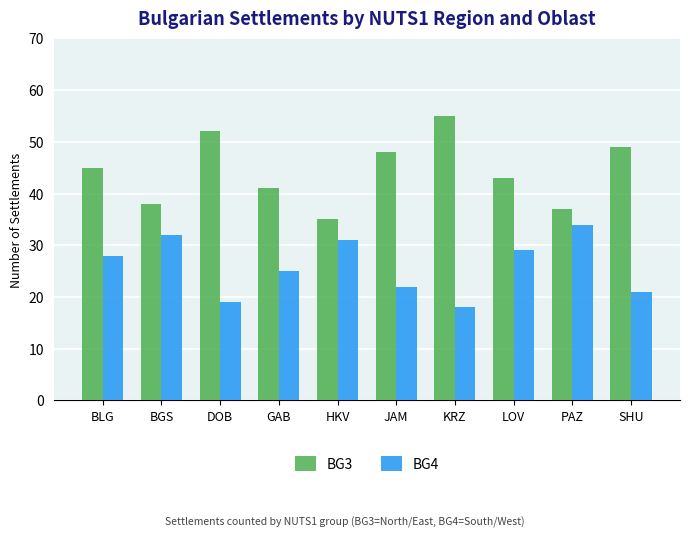

What is the sum of the BG3 values at DOB and JAM?

100